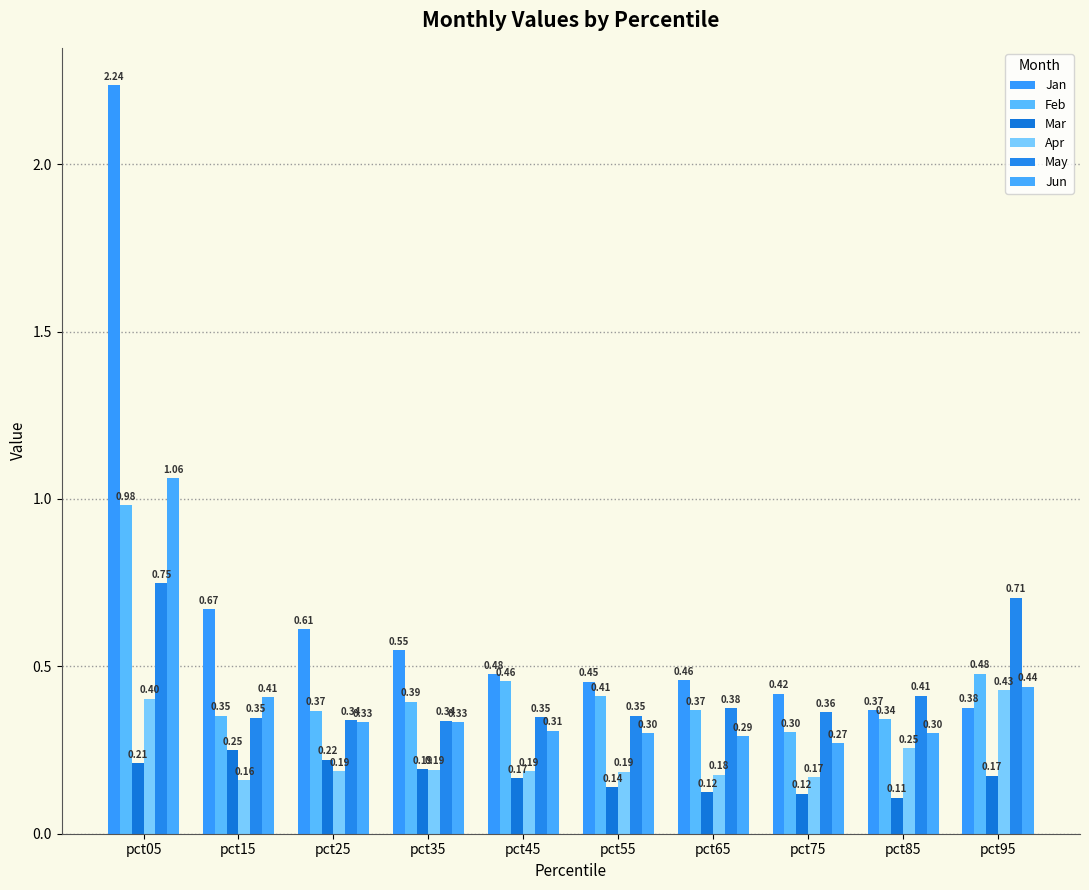

What is the average value of the Mar series?

0.2